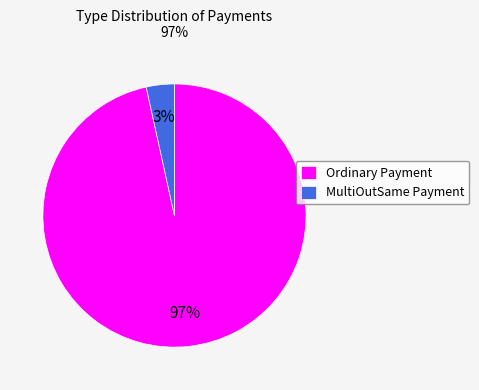

Is it true that Ordinary Payment is 97% of the pie?

True